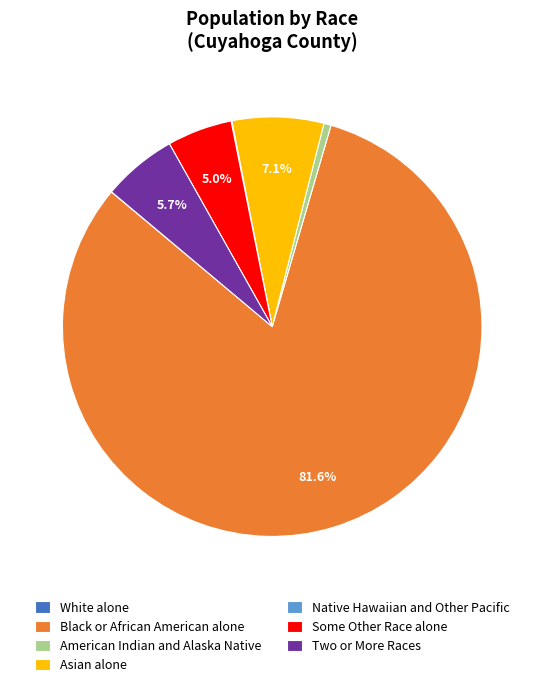

What percentage is NOT represented by Asian alone?

92.9%